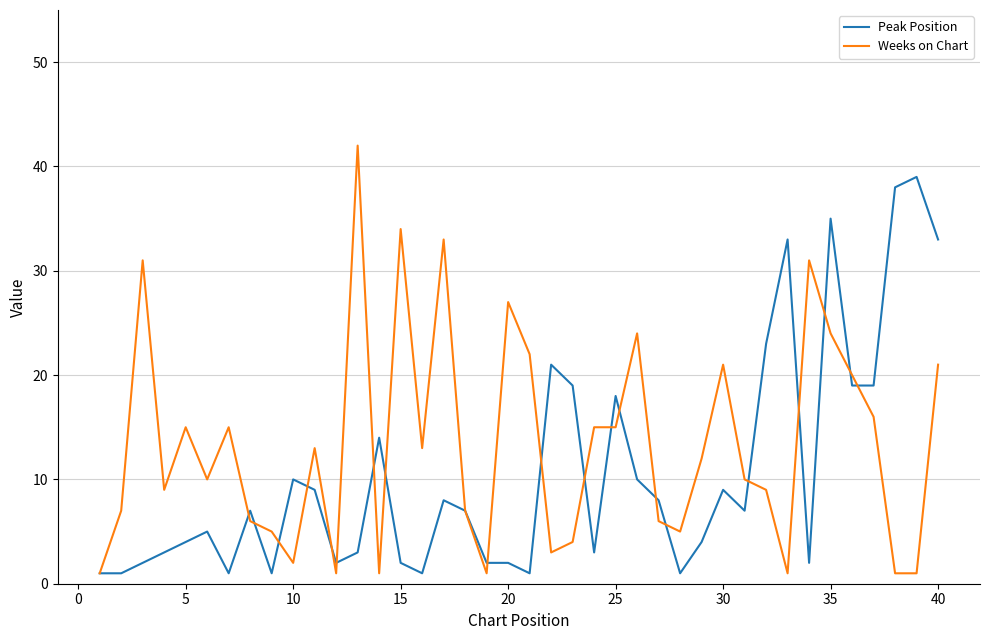

Rank the series by their average value, from lowest to highest.

Peak Position, Weeks on Chart